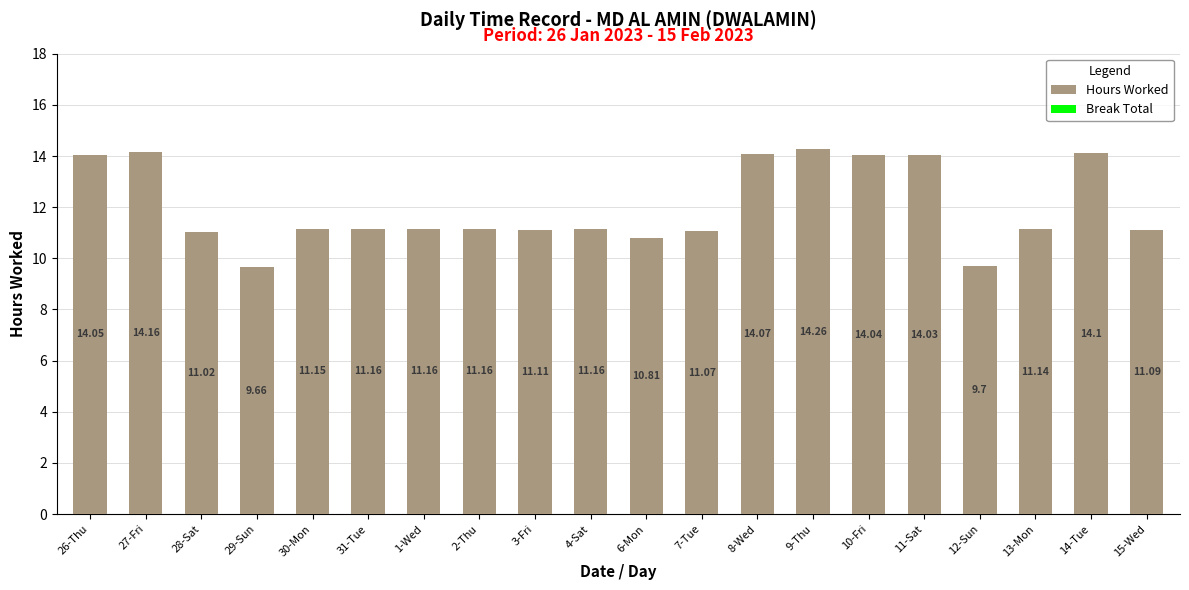

What is the difference between the maximum and minimum values?

4.6